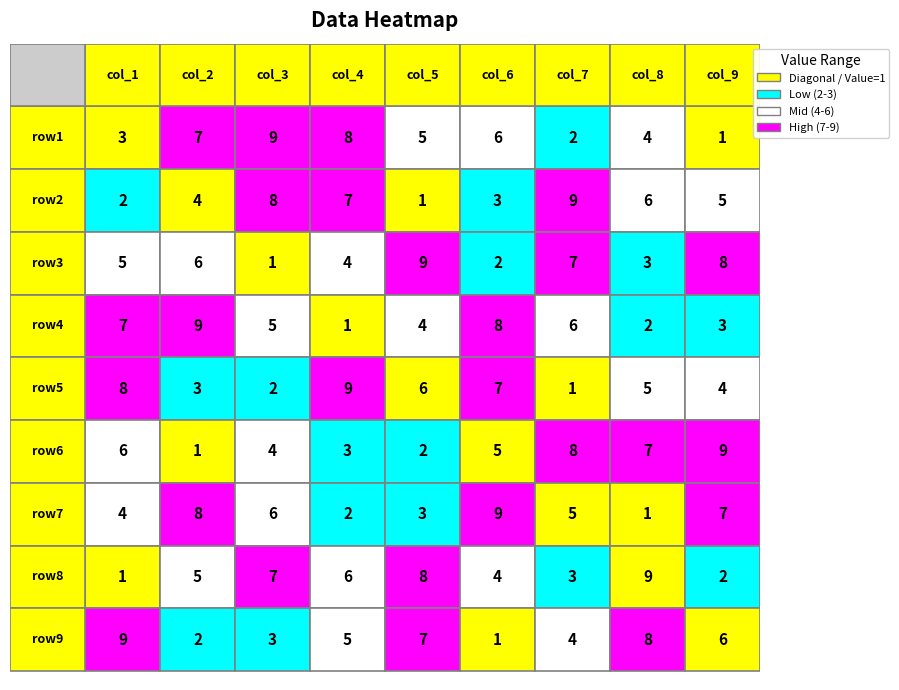

The row7 series shows 3 at 4. True or false?

True